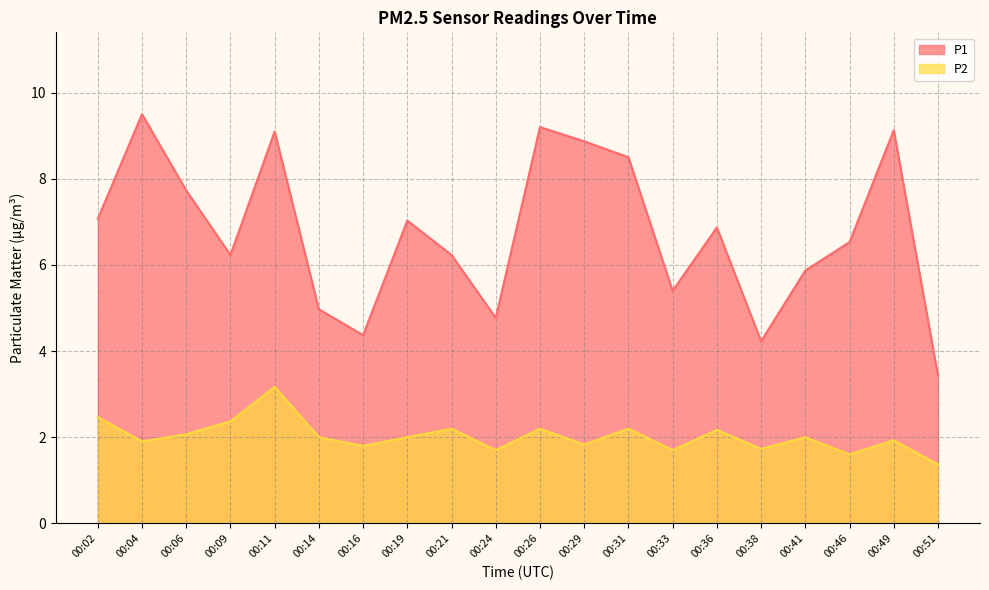

The value of P2 at 00:49 is 1.9. True or false?

True